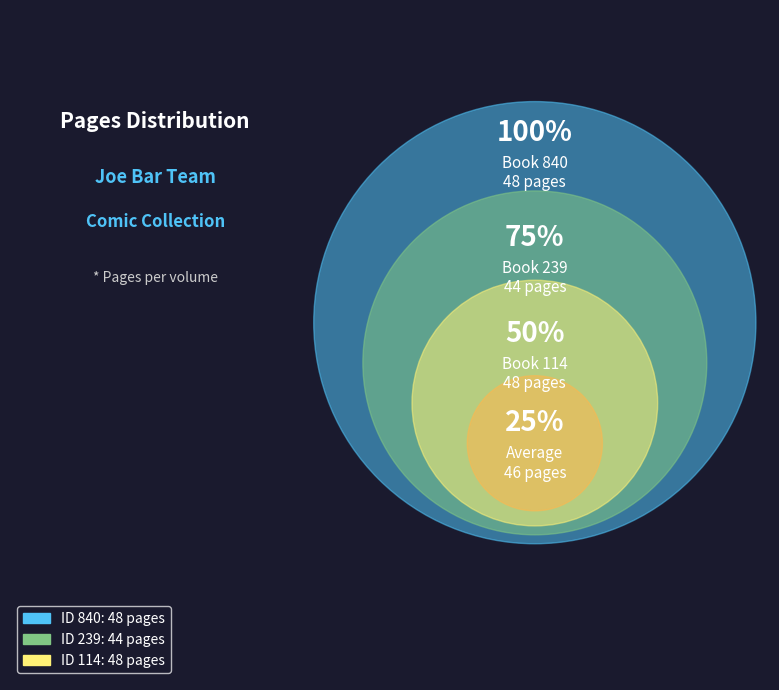

Combined, do 239 and 114 account for over 50%?

Yes